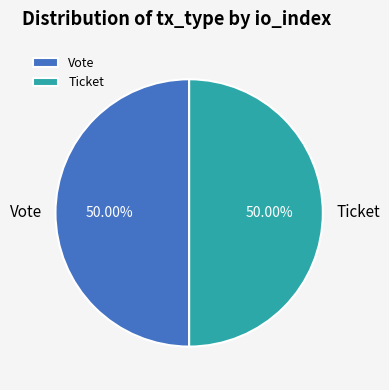

Do Vote and Ticket together represent more than half of the pie?

Yes